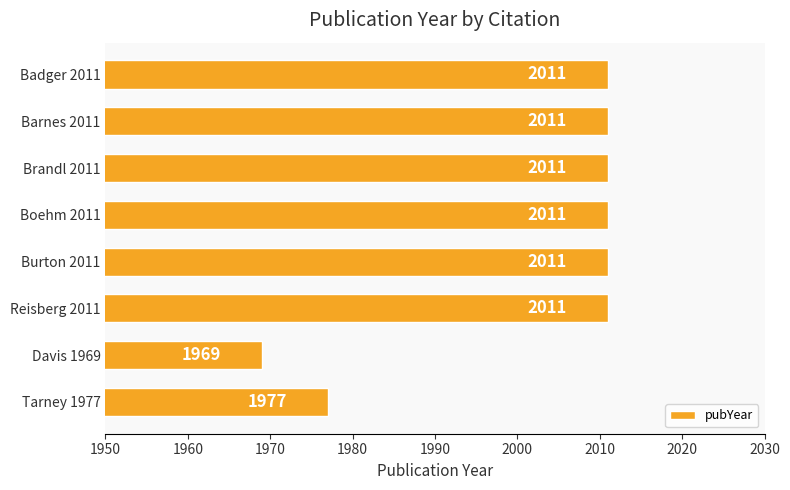

The value at Brandl 2011 is 2011. True or false?

True